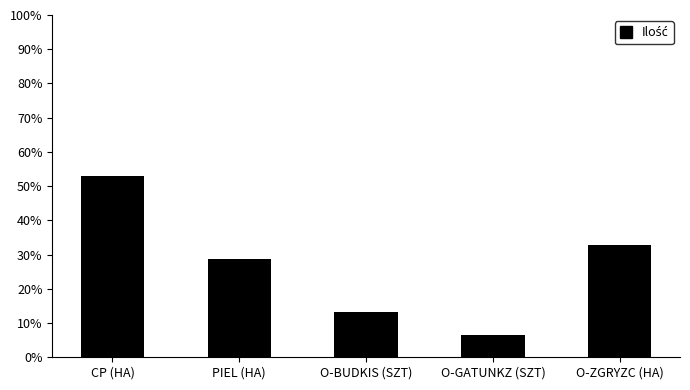

What is the sum of all values?

134.4